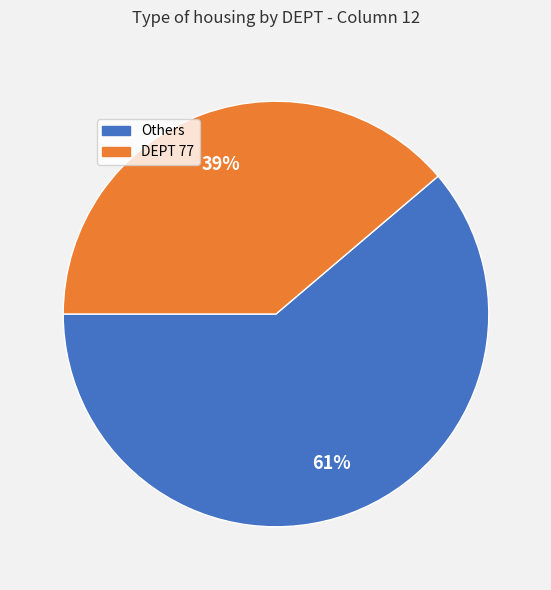

The Others slice represents 61% of the pie. True or false?

True